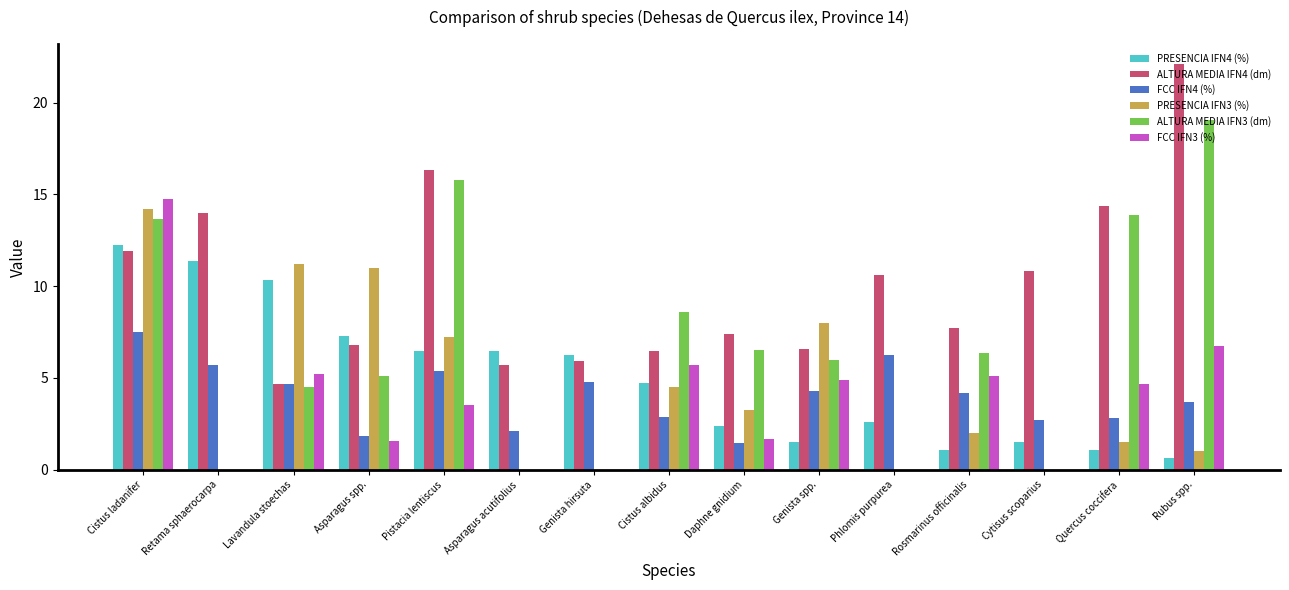

Where does the PRESENCIA IFN4 (%) series first go above 4?

Cistus ladanifer